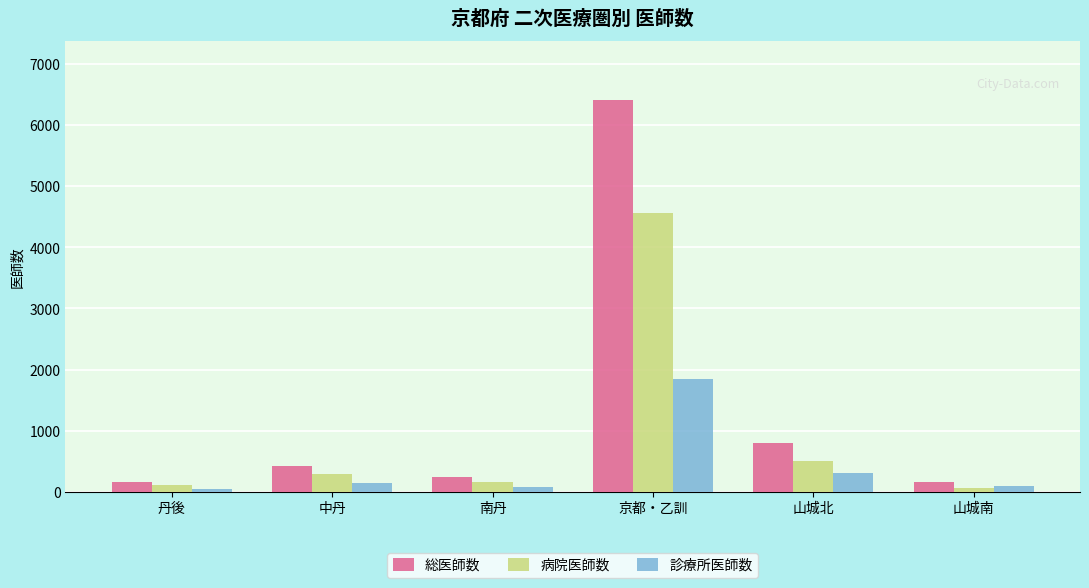

At how many categories does at least one series exceed 5782?

1